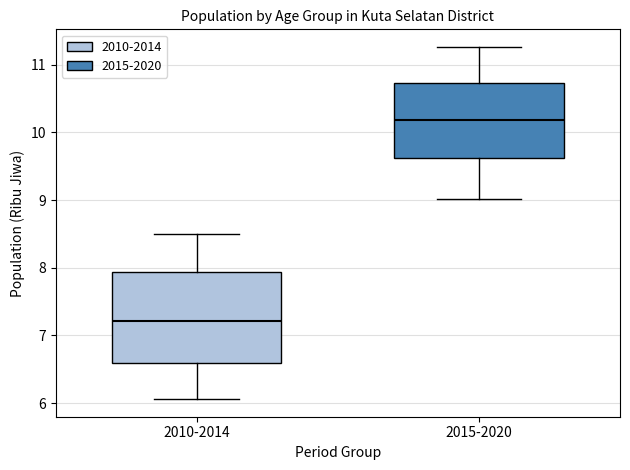

Reading left to right, transcribe this box plot: for each box, give where its median line is, the range the box spans, and where its two whiskers end, as read against the y-axis. The values are not printed on the chart, so give them approximately, as read against the axis.

2010-2014: median 7.2, box 6.6 to 7.9, whiskers 6.1 to 8.5
2015-2020: median 10.2, box 9.6 to 10.7, whiskers 9.0 to 11.3